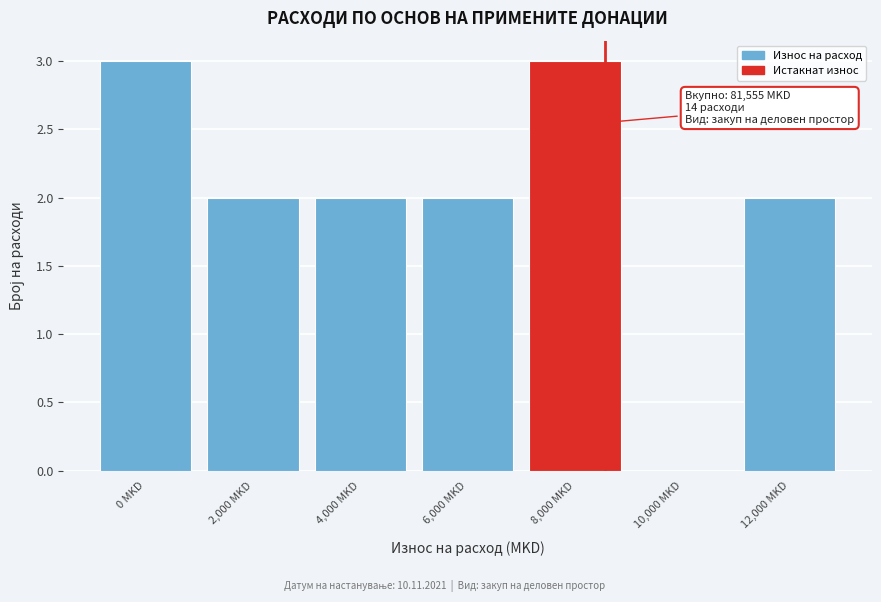

Reading left to right, list all the values displayed in this chart.

0 MKD=3	2,000 MKD=2	4,000 MKD=2	6,000 MKD=2	8,000 MKD=3	10,000 MKD=0	12,000 MKD=2